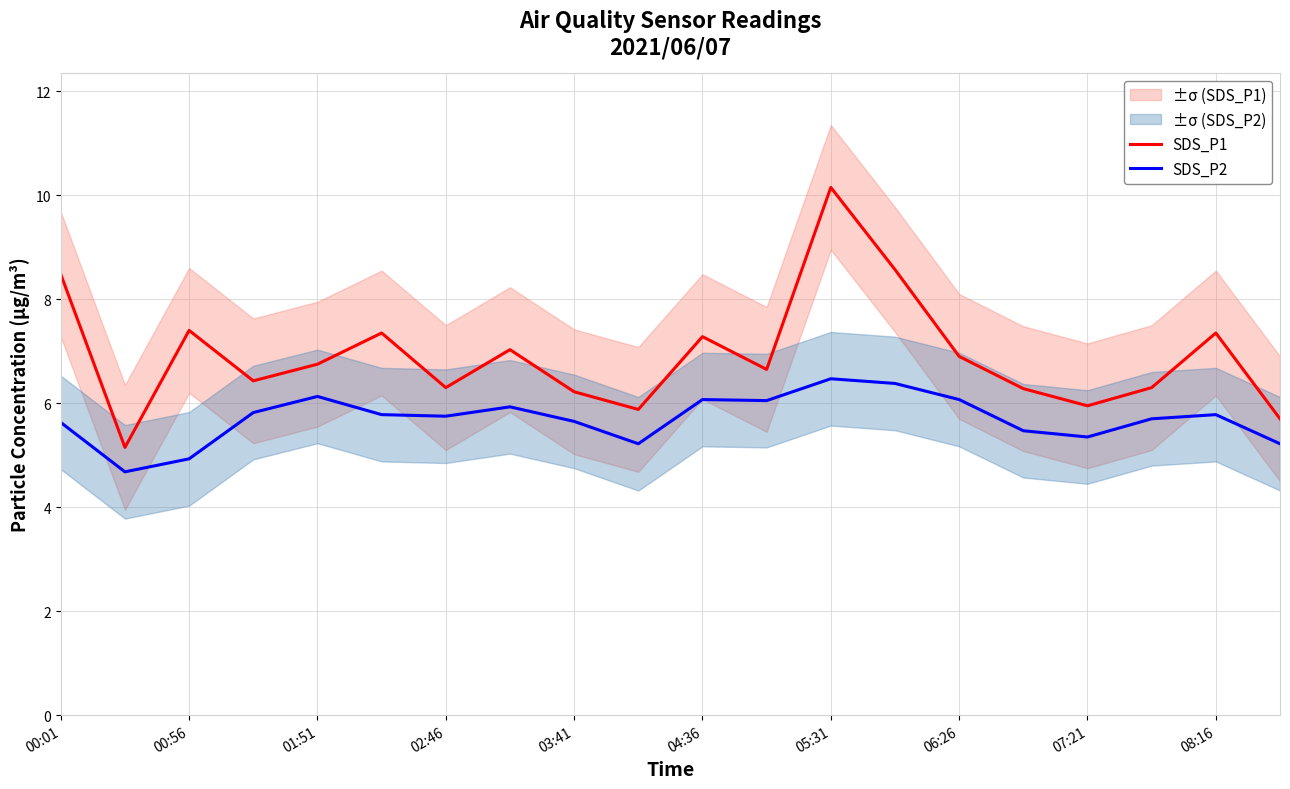

What is the approximate value of SDS_P1 at 15?

6.3